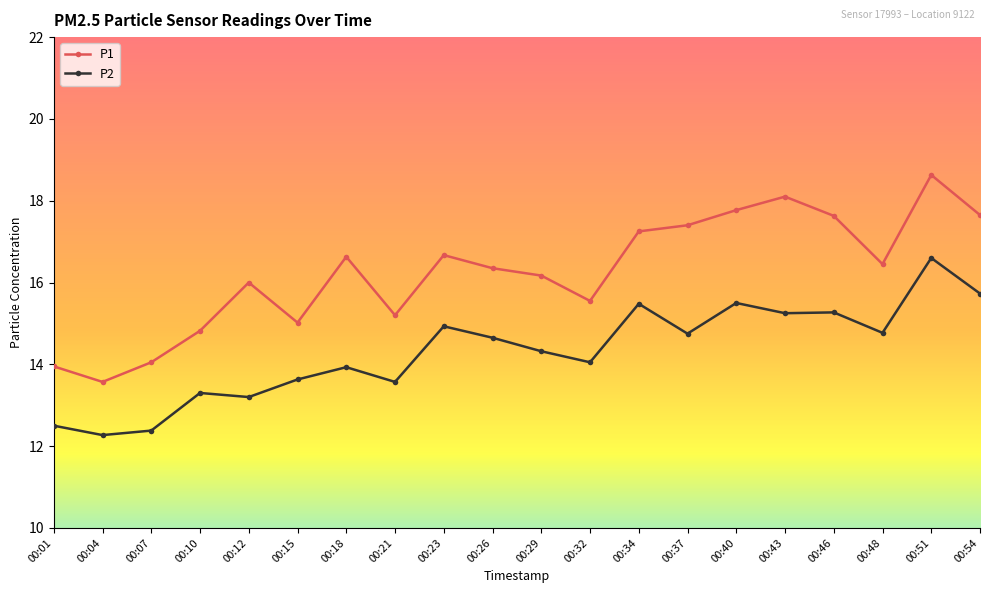

Rank the series by their maximum value, from lowest to highest.

P2, P1